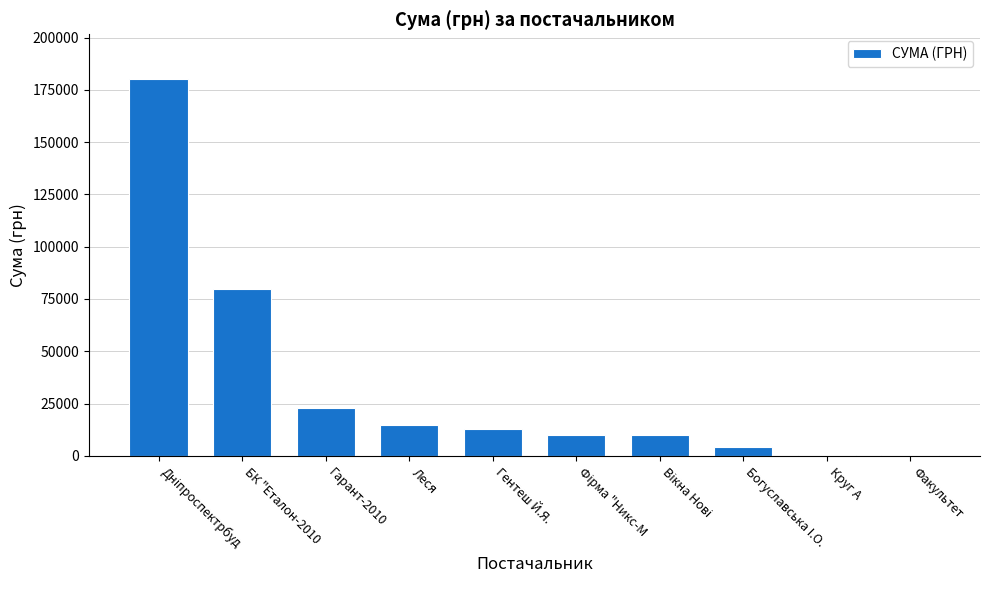

At which label is the value closest to 90187?

БК "Еталон-2010